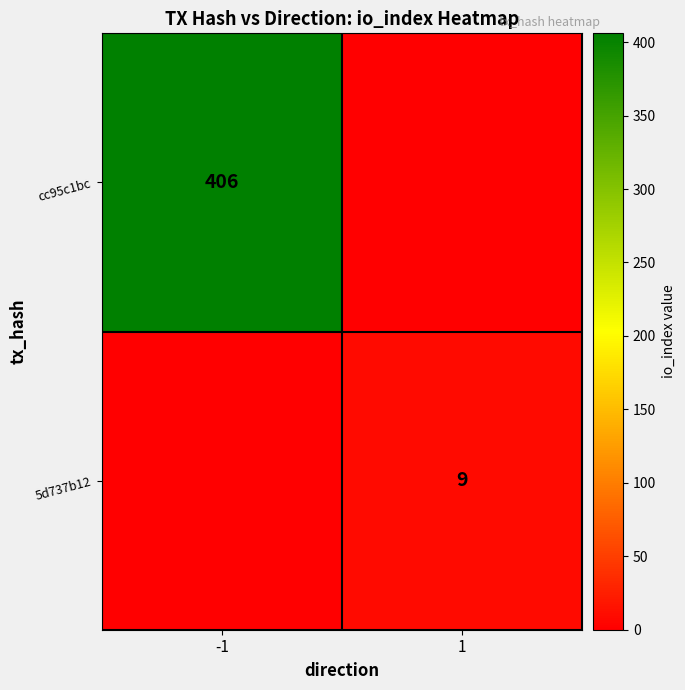

Is the value of 5d737b12 at 1 greater than the value of cc95c1bc at -1?

No